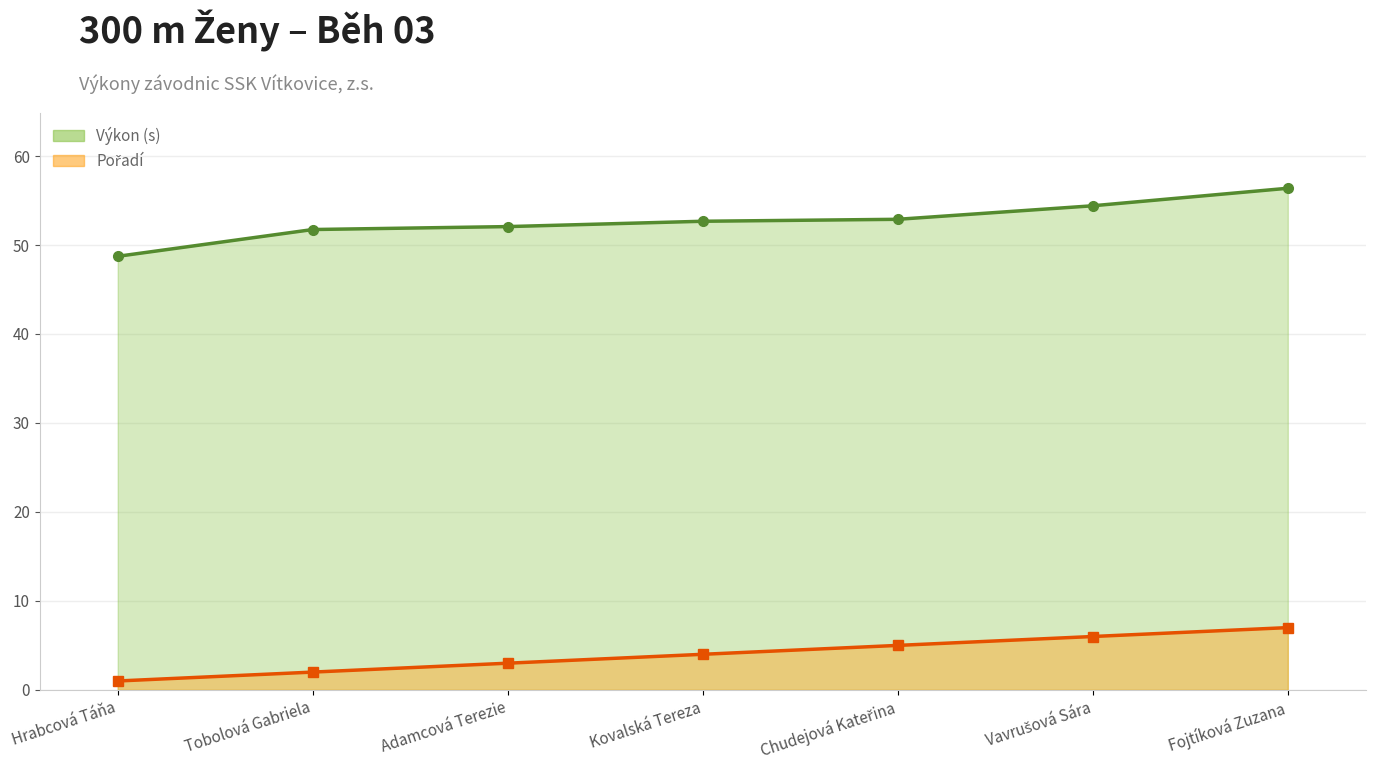

Is it true that Výkon equals 48.7 at Hrabcová Táňa?

True